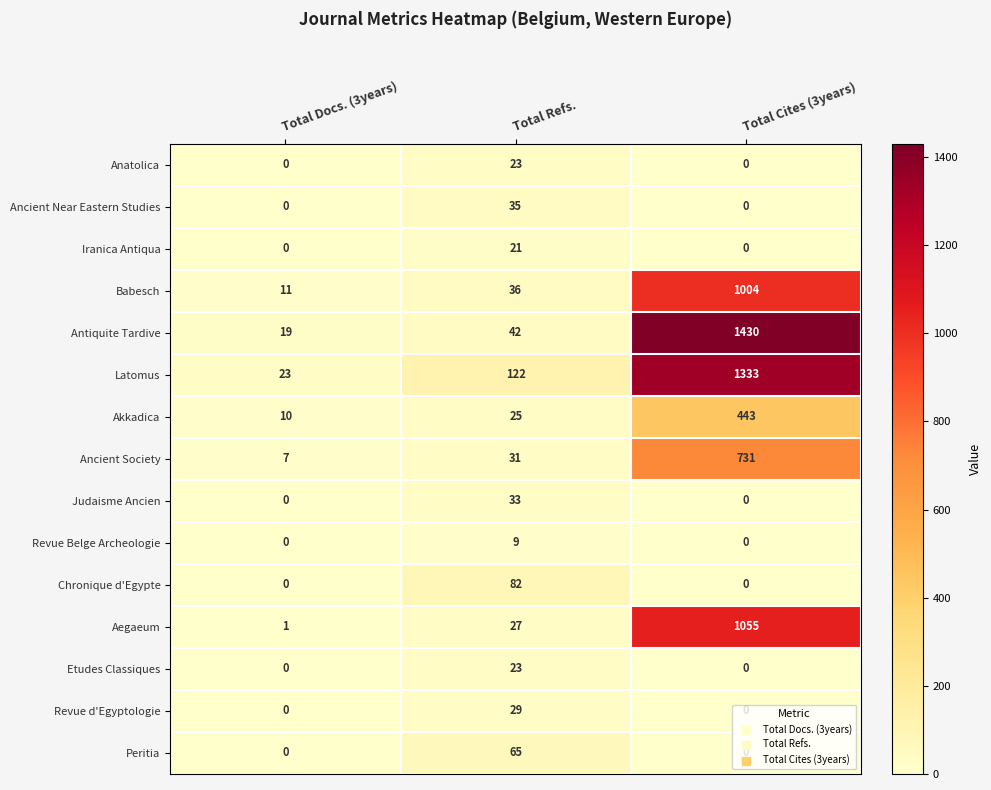

True or false: Revue Belge Archeologie has a value of 0 at Total Docs. (3years).

True